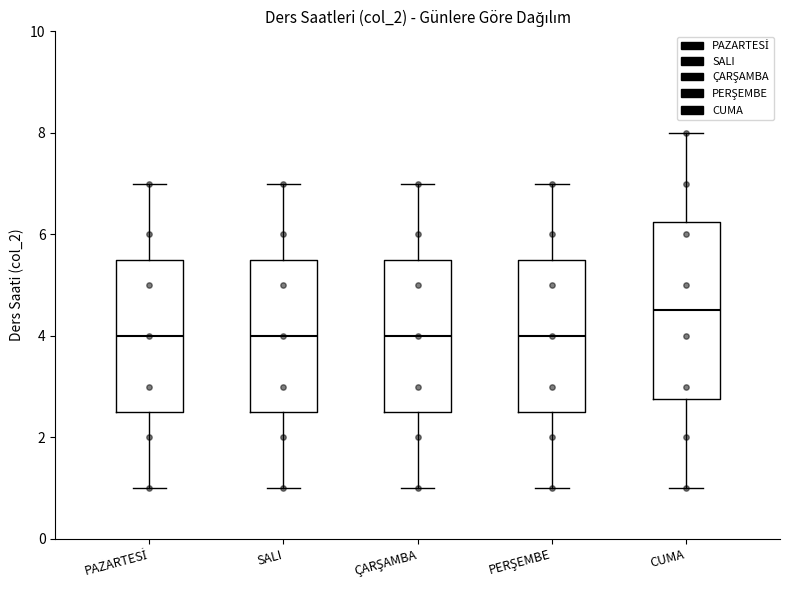

Where is the upper edge of the box for PERŞEMBE on the y-axis? The values are not printed on the chart, so give them approximately, as read against the axis.

5.6